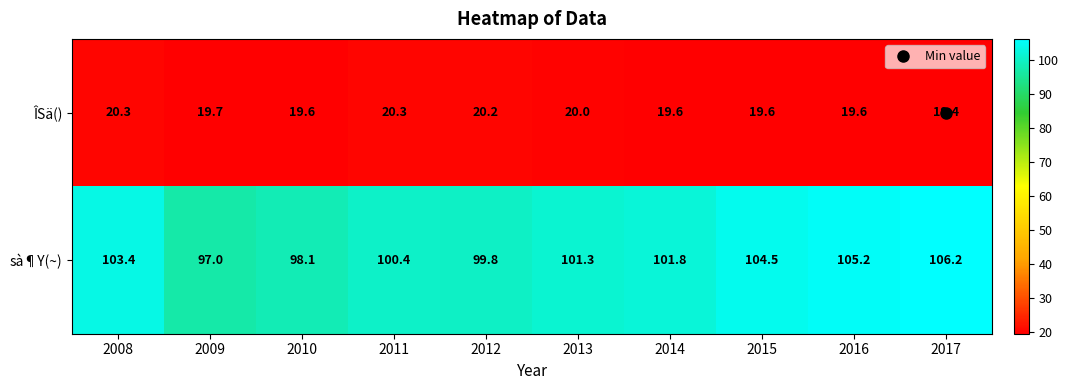

What is the spread (max minus min) of values at 2017?

86.8